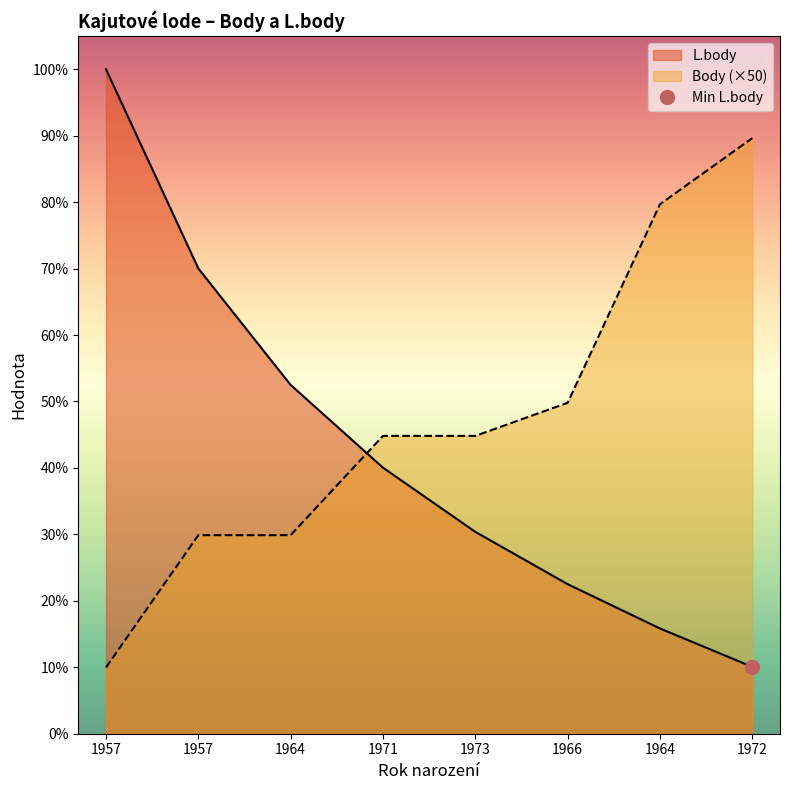

What is the difference between the second highest and minimum values in the L.body series?

602